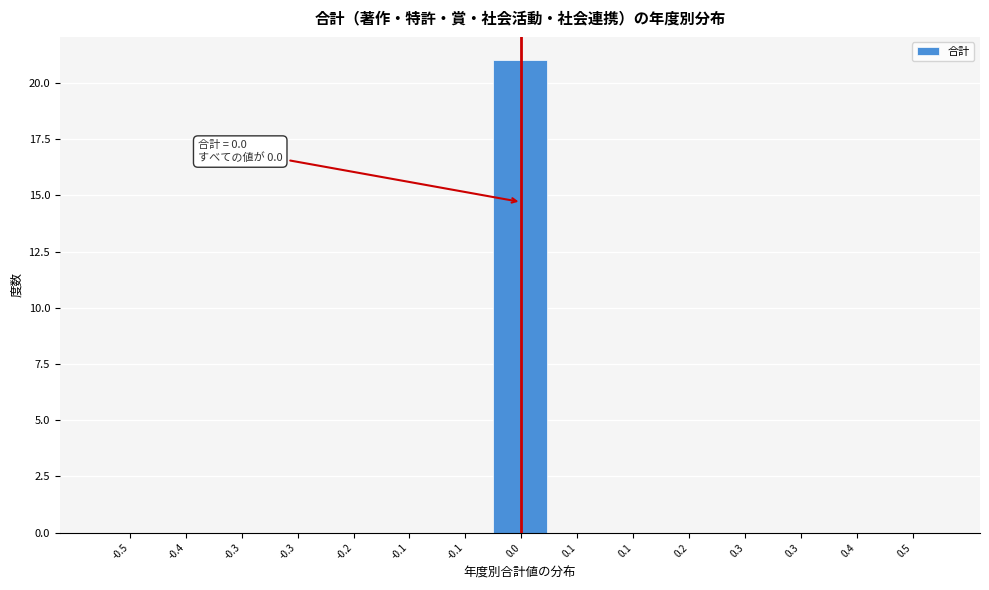

Count the number of categories in the chart.

15